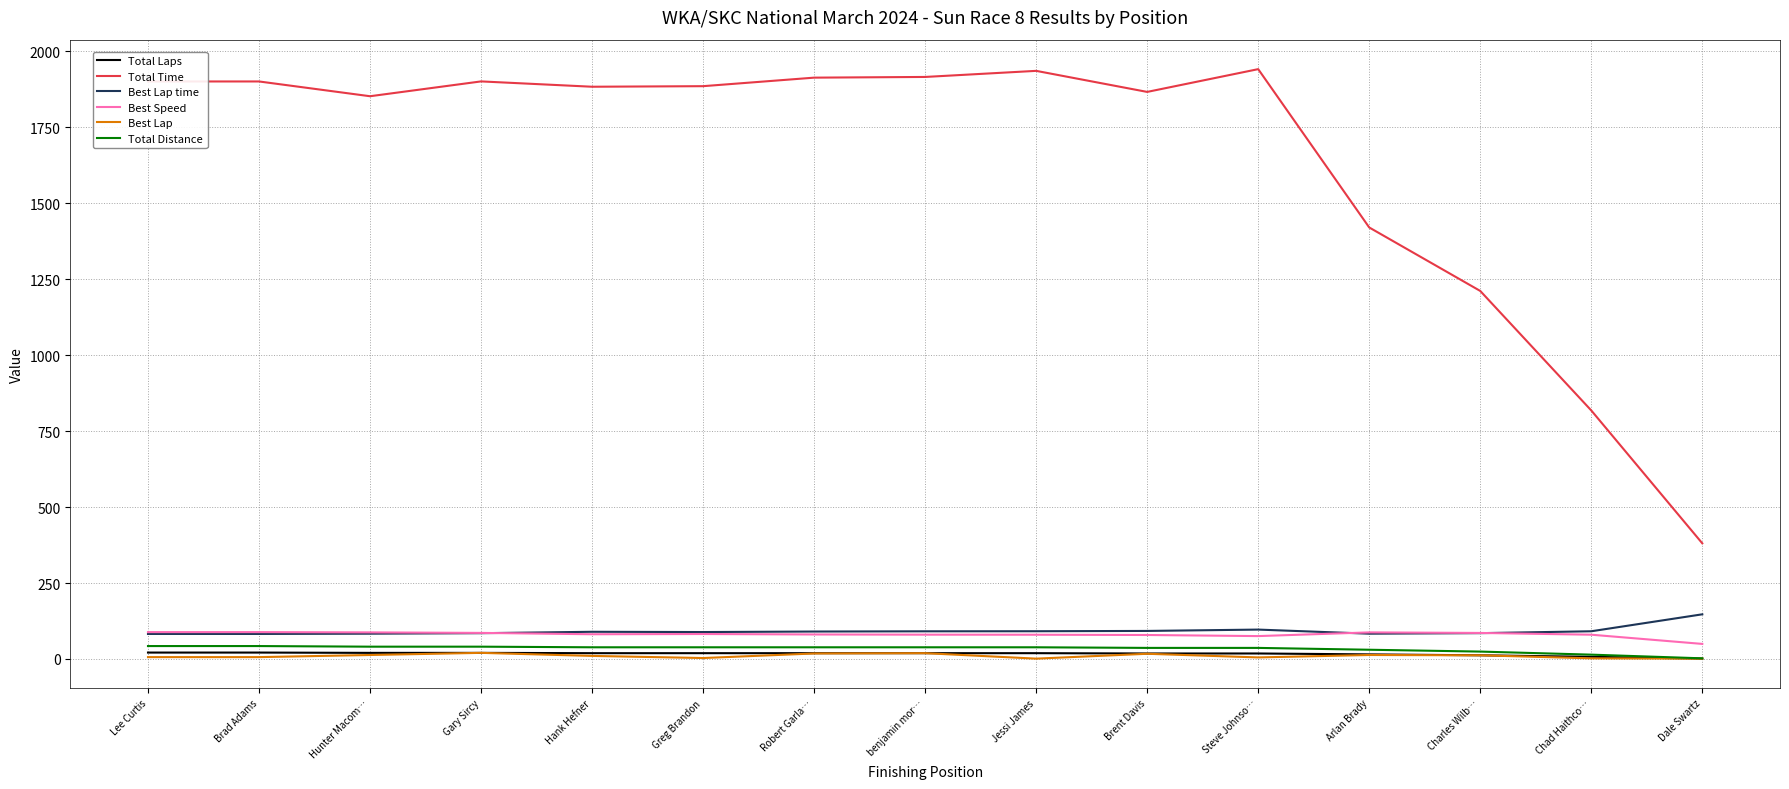

True or false: Best Speed and Total Laps cross at least once.

False